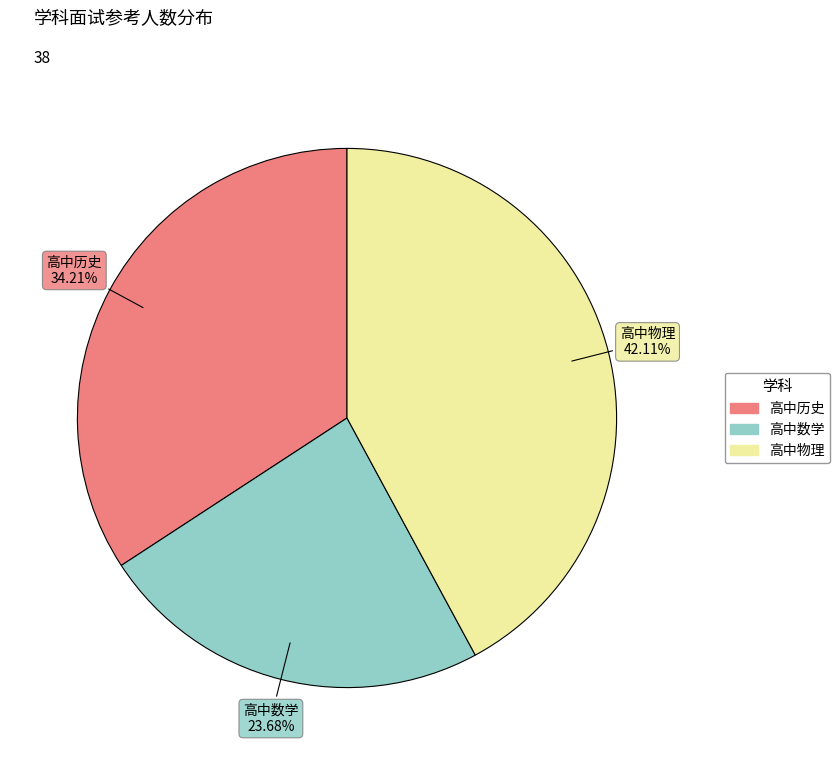

Approximately how many times larger is the value at 高中物理 compared to 高中历史?

1.2